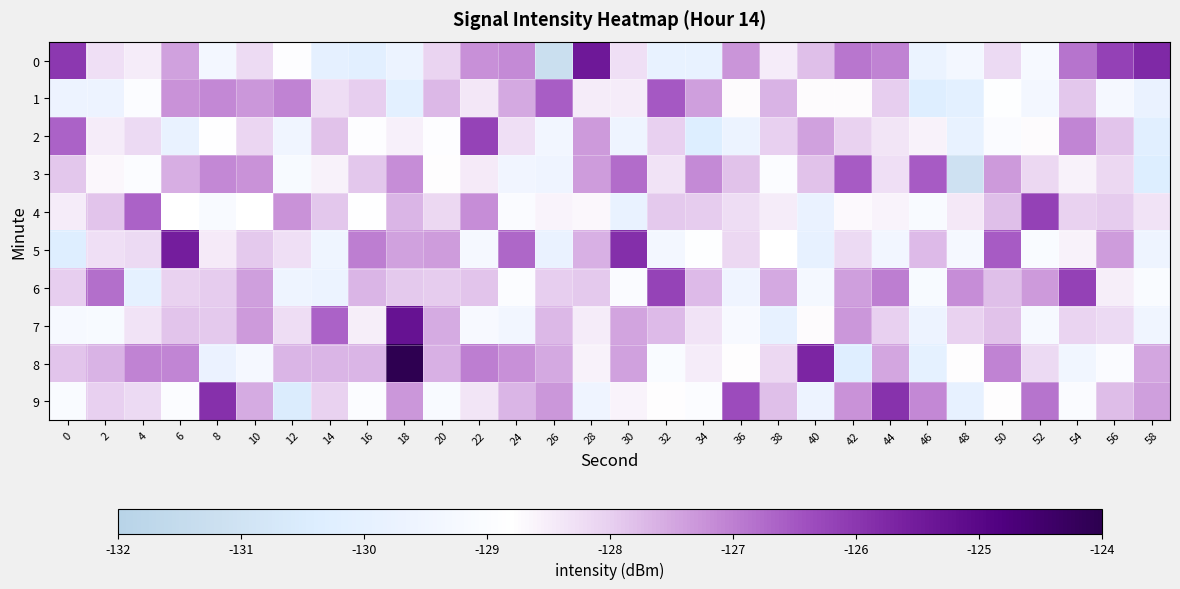

Reading left to right, transcribe all the data shown in this chart.

0: 0=-126.0	2=-128.3	4=-128.5	6=-127.4	8=-129.3	10=-128.2	12=-128.9	14=-130.0	16=-130.1	18=-129.7	20=-128.1	22=-127.2	24=-127.1	26=-131.2	28=-125.4	30=-128.3	32=-129.9	34=-129.9	36=-127.3	38=-128.5	40=-127.8	42=-126.9	44=-127.1	46=-129.7	48=-129.3	50=-128.2	52=-129.2	54=-126.8	56=-126.2	58=-125.8
1: 0=-129.6	2=-129.6	4=-129.0	6=-127.2	8=-127.1	10=-127.3	12=-127.0	14=-128.2	16=-128.0	18=-130.1	20=-127.7	22=-128.4	24=-127.5	26=-126.6	28=-128.5	30=-128.5	32=-126.5	34=-127.4	36=-128.7	38=-127.6	40=-128.7	42=-128.7	44=-128.0	46=-130.3	48=-130.1	50=-128.8	52=-129.3	54=-127.9	56=-129.2	58=-129.8
2: 0=-126.6	2=-128.5	4=-128.2	6=-129.8	8=-128.8	10=-128.1	12=-129.5	14=-127.8	16=-128.9	18=-128.6	20=-128.9	22=-126.2	24=-128.3	26=-129.4	28=-127.3	30=-129.6	32=-128.0	34=-130.4	36=-129.7	38=-128.0	40=-127.4	42=-128.1	44=-128.4	46=-128.6	48=-129.8	50=-129.0	52=-128.7	54=-127.1	56=-127.9	58=-130.2
3: 0=-127.9	2=-128.7	4=-129.0	6=-127.6	8=-127.1	10=-127.2	12=-129.2	14=-128.6	16=-127.9	18=-127.2	20=-128.8	22=-128.4	24=-129.4	26=-129.5	28=-127.4	30=-126.8	32=-128.3	34=-127.1	36=-127.8	38=-128.9	40=-127.8	42=-126.6	44=-128.3	46=-126.5	48=-131.1	50=-127.3	52=-128.1	54=-128.6	56=-128.1	58=-130.4
4: 0=-128.5	2=-127.8	4=-126.6	6=-128.8	8=-129.1	10=-128.8	12=-127.2	14=-127.9	16=-128.8	18=-127.7	20=-128.1	22=-127.2	24=-129.0	26=-128.6	28=-128.7	30=-129.8	32=-127.9	34=-128.0	36=-128.2	38=-128.5	40=-129.8	42=-128.7	44=-128.6	46=-129.1	48=-128.4	50=-127.8	52=-126.2	54=-128.0	56=-128.0	58=-128.3
5: 0=-130.3	2=-128.3	4=-128.2	6=-125.6	8=-128.4	10=-127.9	12=-128.3	14=-129.5	16=-127.0	18=-127.4	20=-127.4	22=-129.2	24=-126.7	26=-129.8	28=-127.6	30=-125.8	32=-129.3	34=-128.9	36=-128.1	38=-128.8	40=-129.9	42=-128.2	44=-129.4	46=-127.7	48=-129.2	50=-126.5	52=-129.1	54=-128.6	56=-127.4	58=-129.6
6: 0=-128.0	2=-126.8	4=-130.0	6=-128.0	8=-128.0	10=-127.4	12=-129.6	14=-129.7	16=-127.7	18=-127.9	20=-128.0	22=-127.9	24=-129.0	26=-128.0	28=-127.9	30=-129.0	32=-126.2	34=-127.7	36=-129.5	38=-127.5	40=-129.3	42=-127.4	44=-127.0	46=-129.1	48=-127.2	50=-127.8	52=-127.3	54=-126.2	56=-128.5	58=-129.1
7: 0=-129.2	2=-129.1	4=-128.3	6=-127.9	8=-127.9	10=-127.3	12=-128.2	14=-126.7	16=-128.5	18=-125.3	20=-127.6	22=-129.2	24=-129.4	26=-127.7	28=-128.5	30=-127.5	32=-127.7	34=-128.3	36=-129.2	38=-129.9	40=-128.7	42=-127.3	44=-128.0	46=-129.6	48=-128.0	50=-127.8	52=-129.2	54=-128.1	56=-128.2	58=-129.5
8: 0=-127.8	2=-127.6	4=-127.1	6=-127.1	8=-129.7	10=-129.3	12=-127.7	14=-127.7	16=-127.7	18=-124.0	20=-127.6	22=-127.0	24=-127.2	26=-127.5	28=-128.6	30=-127.4	32=-129.1	34=-128.5	36=-128.8	38=-128.1	40=-125.7	42=-130.3	44=-127.5	46=-130.0	48=-128.8	50=-127.1	52=-128.2	54=-129.4	56=-129.0	58=-127.5
9: 0=-129.0	2=-128.0	4=-128.2	6=-128.9	8=-125.9	10=-127.5	12=-130.4	14=-128.0	16=-129.0	18=-127.3	20=-129.1	22=-128.4	24=-127.7	26=-127.3	28=-129.5	30=-128.6	32=-128.8	34=-128.9	36=-126.3	38=-127.8	40=-129.6	42=-127.2	44=-125.9	46=-127.1	48=-129.9	50=-128.8	52=-126.9	54=-129.0	56=-127.8	58=-127.4